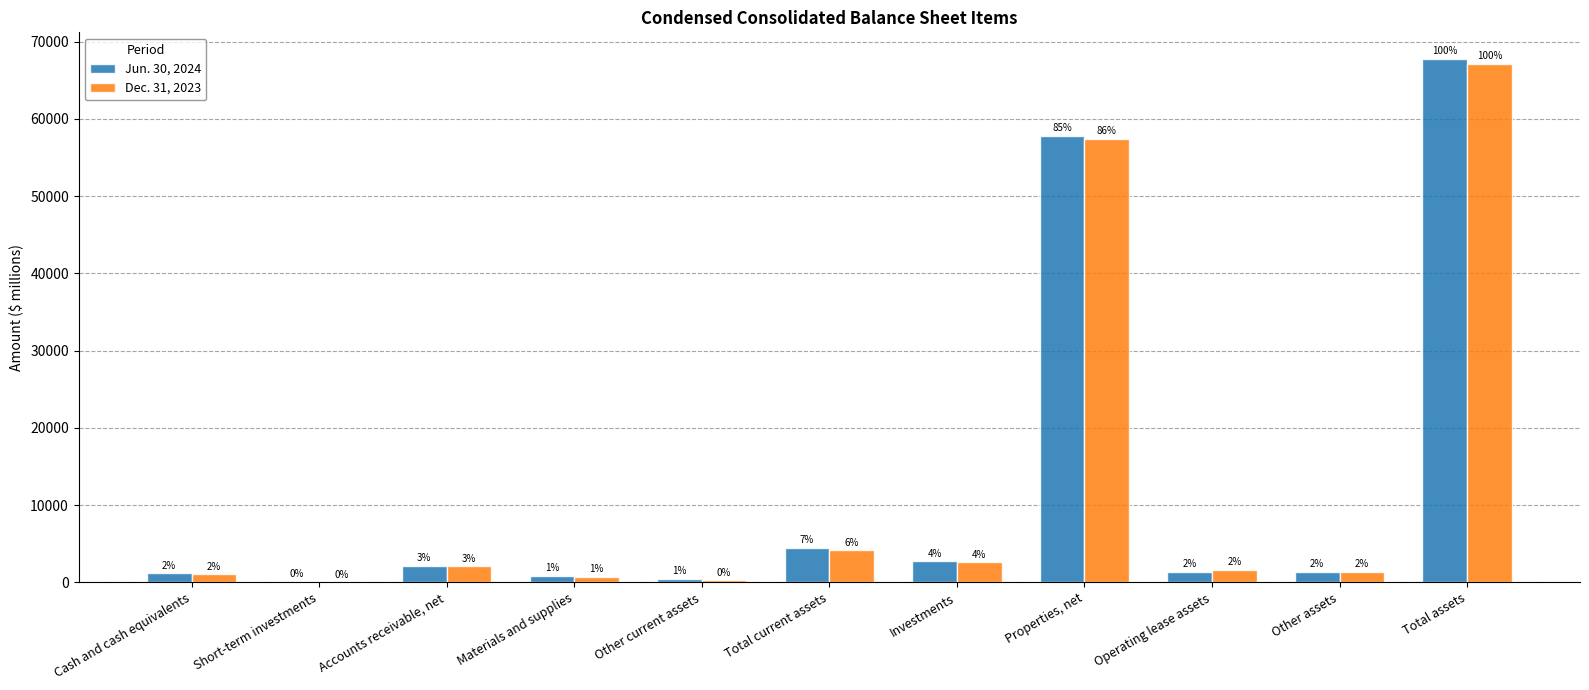

At which label does Jun. 30, 2024 reach its peak?

Total assets